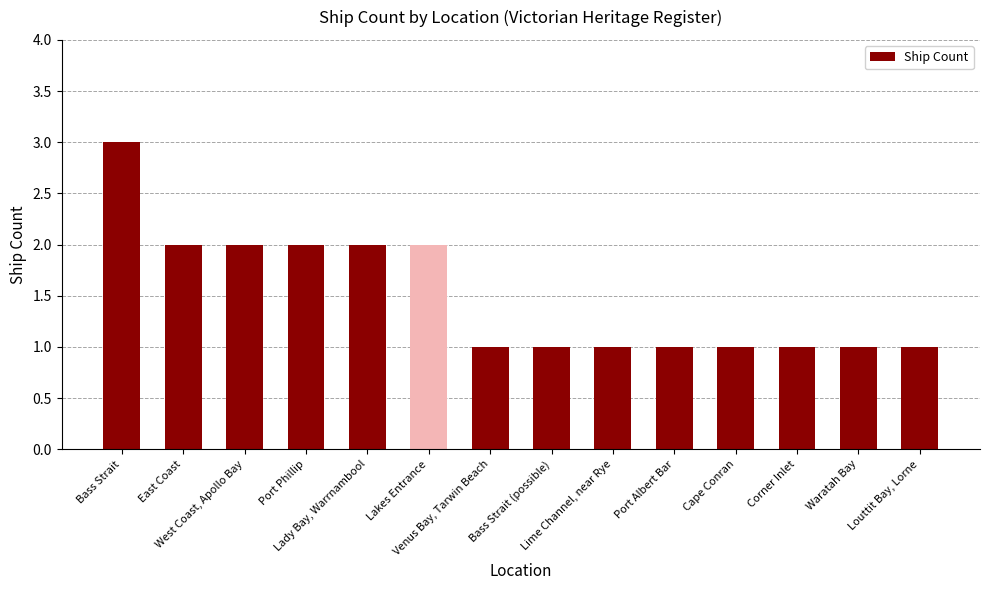

The chart shows a value of 1 at Port Albert Bar. True or false?

True